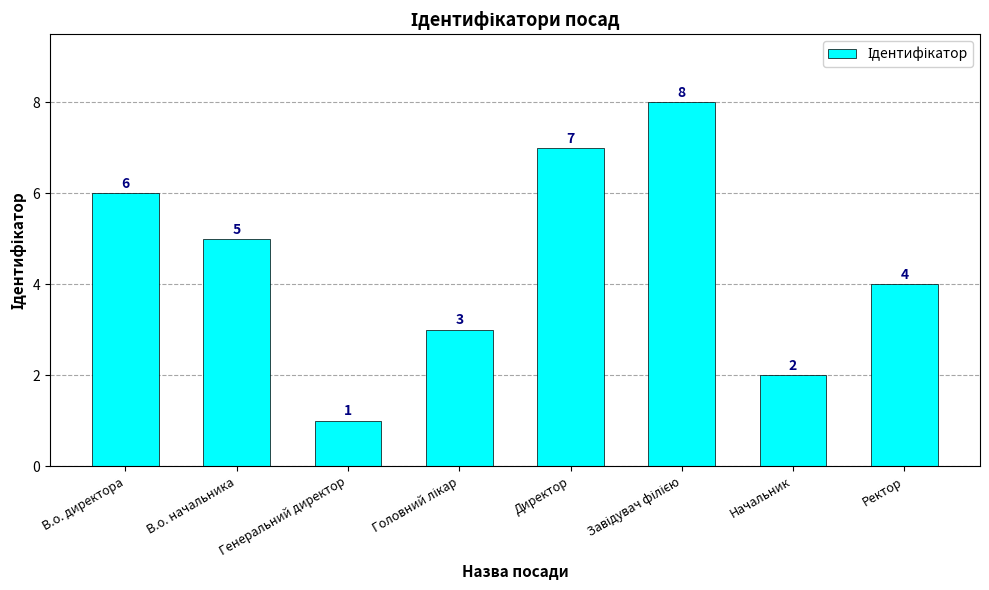

What is the change in value from Директор to Начальник?

-5